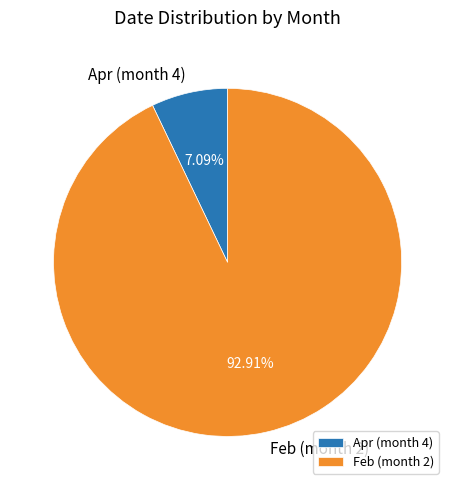

Count the number of slices in the pie.

2